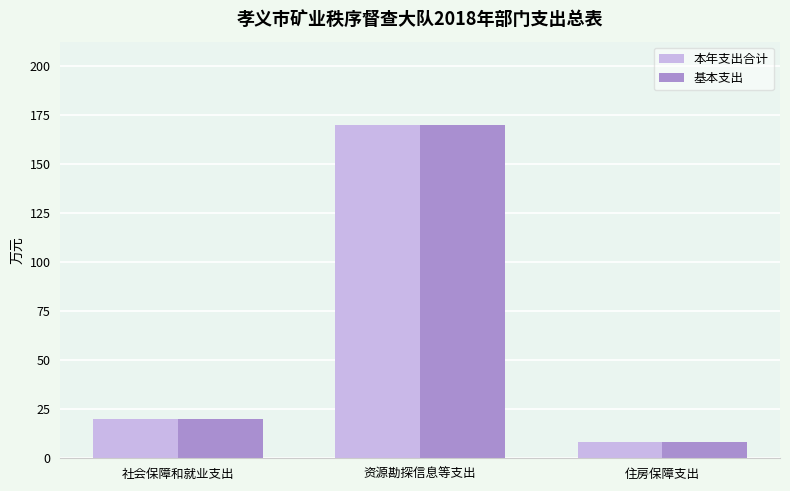

How many distinct data groups are displayed?

2